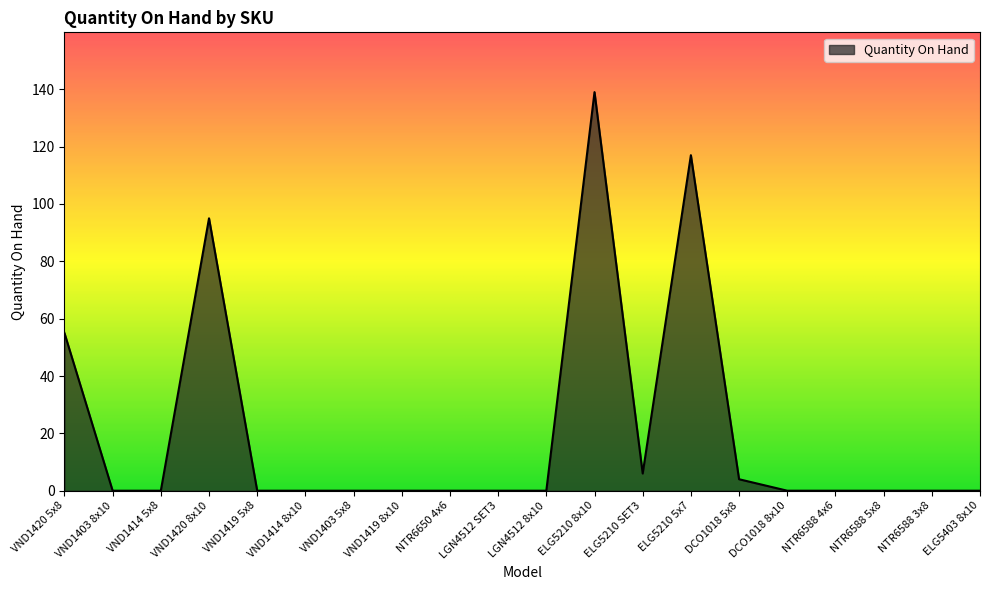

What position from the left is VND1414 8x10?

6